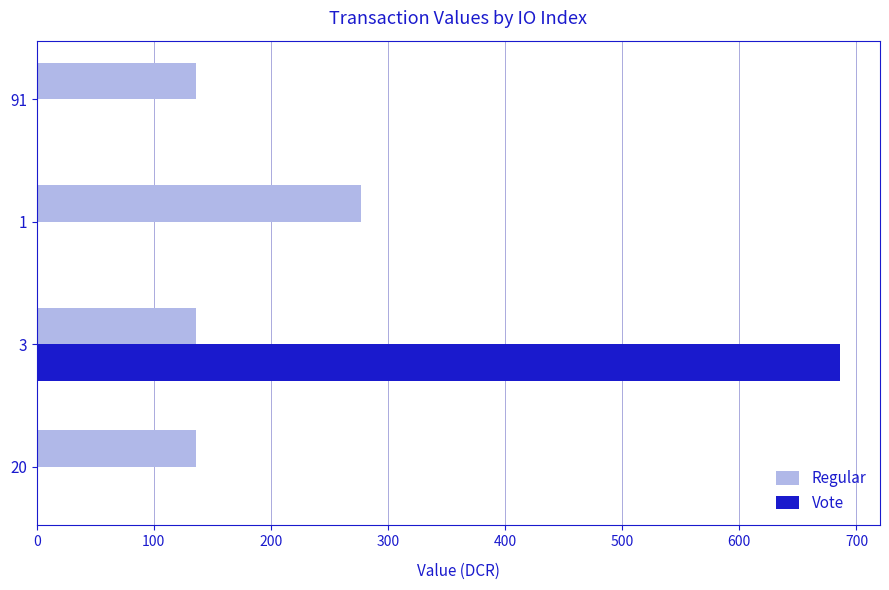

Which series changed the most between 20 and 3?

Vote